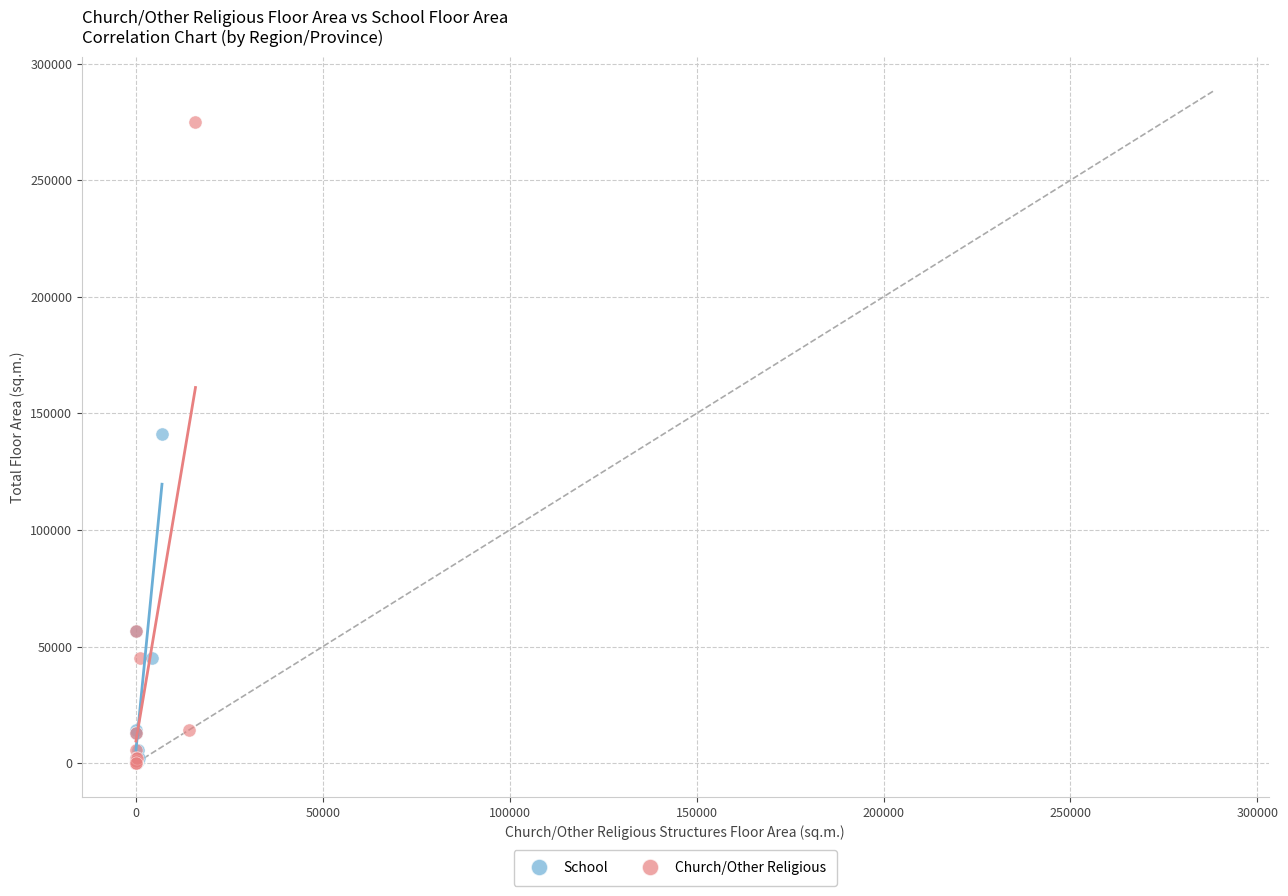

Which series contains the highest Y value?

Church/Other Religious